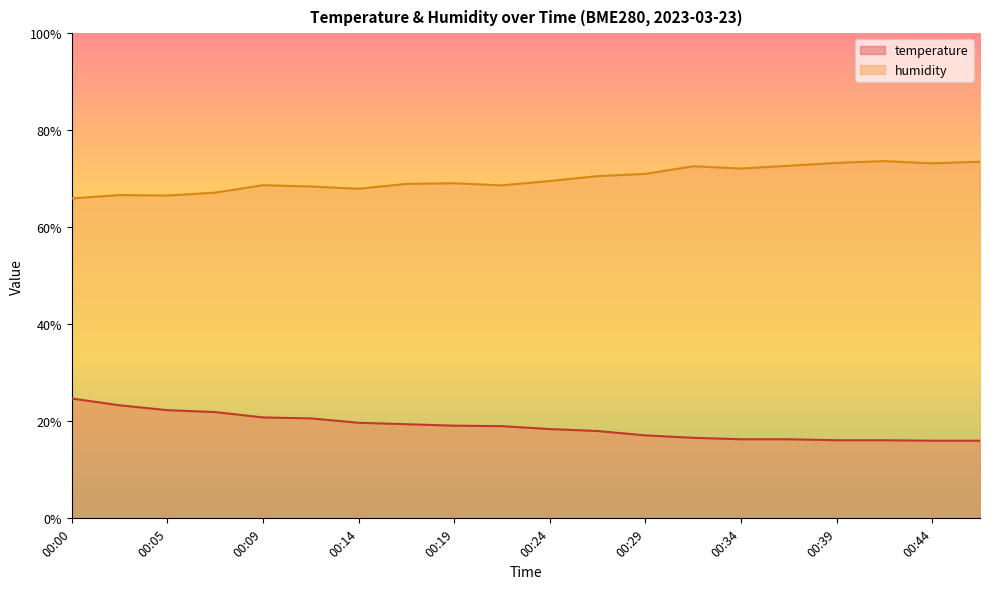

Rank the series by their maximum value, from lowest to highest.

temperature, humidity